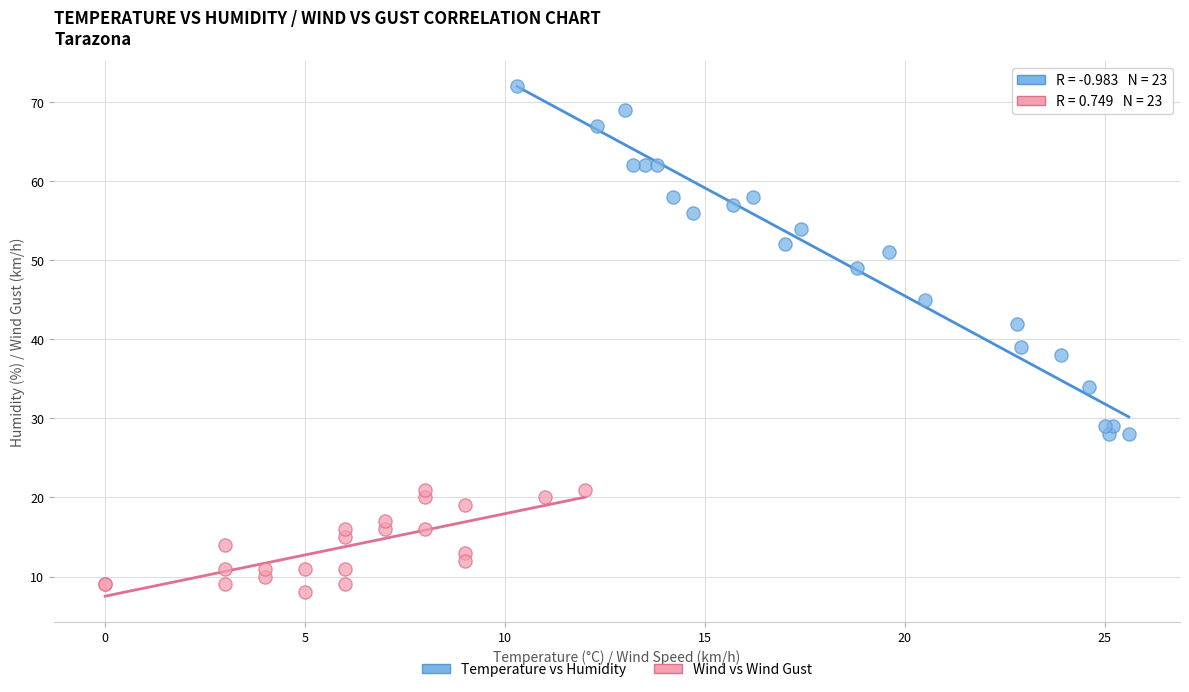

Which series has the largest Y range (max minus min)?

Temperature vs Humidity